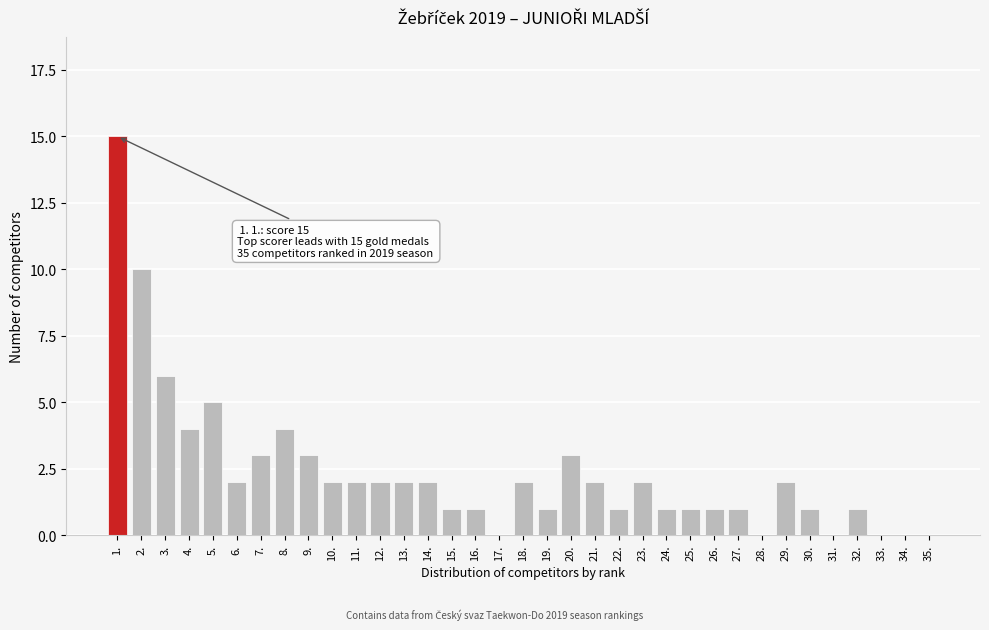

Where is the data nearest to the value 7?

3.